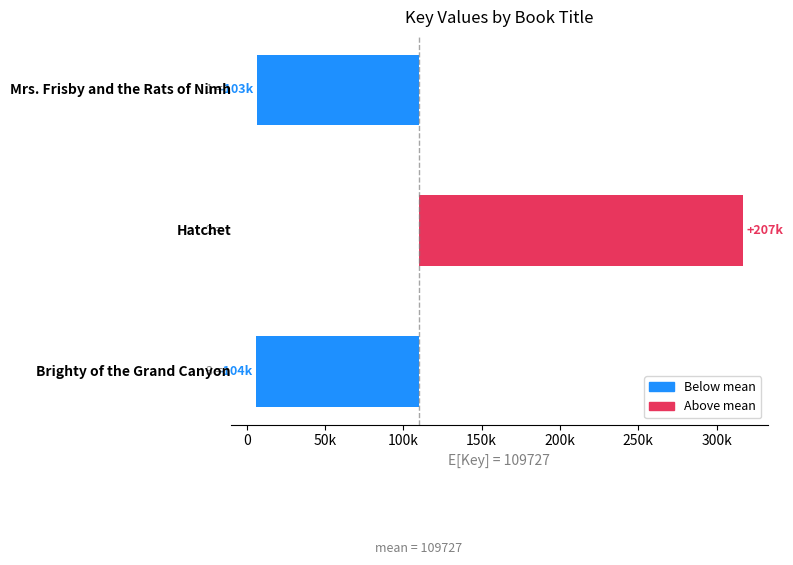

Where does the data first go above -103175?

Hatchet